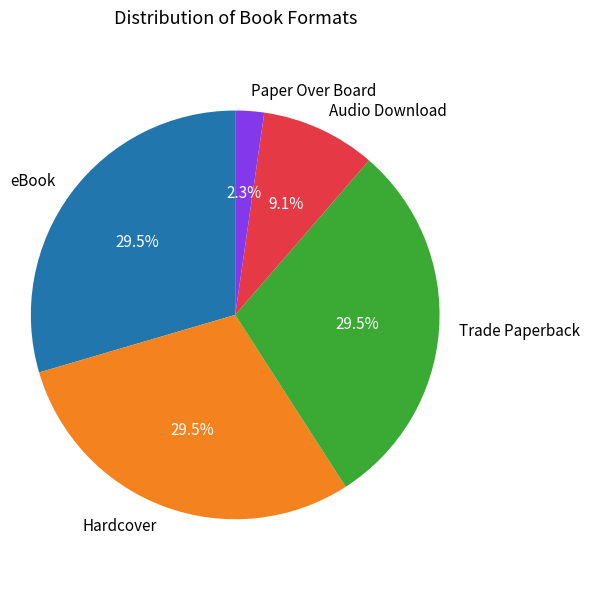

Does any single category account for the majority?

No